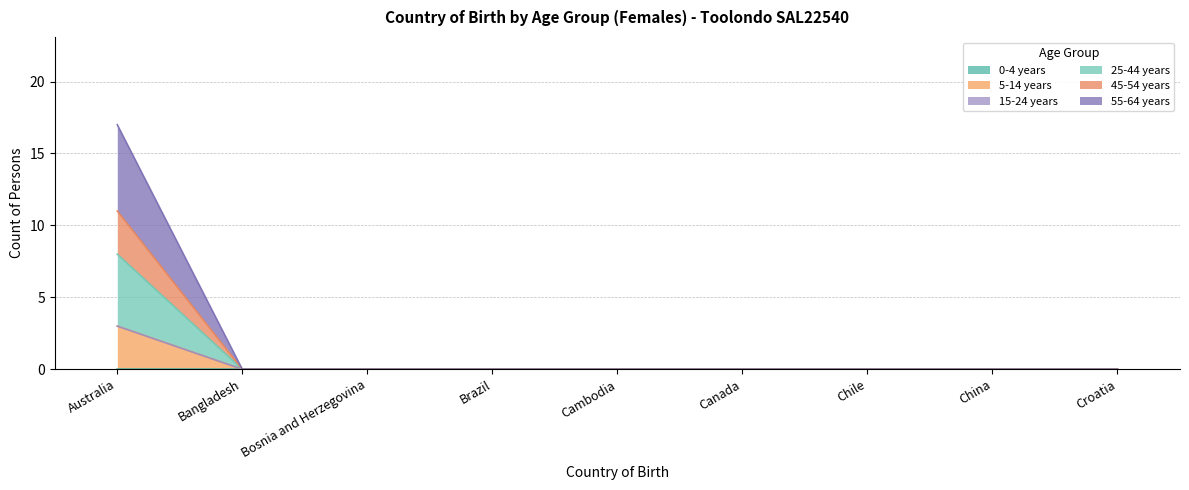

Is the value of 55-64 years at Bangladesh greater than the value of 45-54 years at Bangladesh?

No